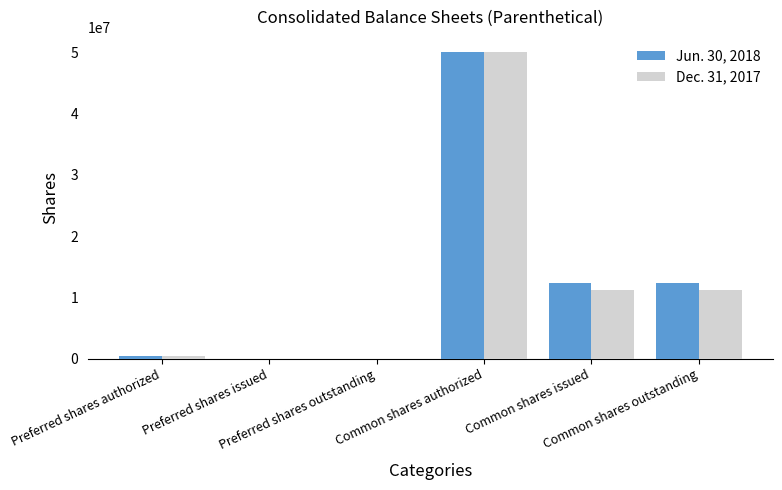

What are all the series names shown in the legend?

Jun. 30, 2018, Dec. 31, 2017